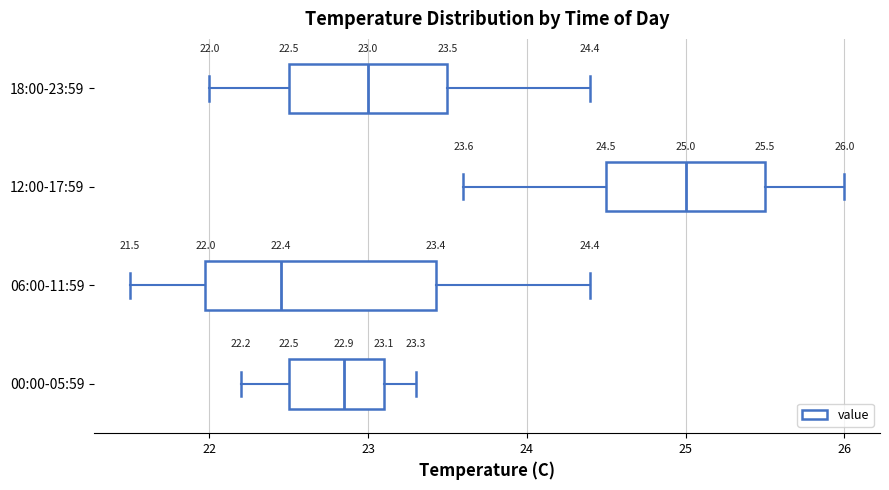

Which box has the furthest to the left median line?

06:00-11:59